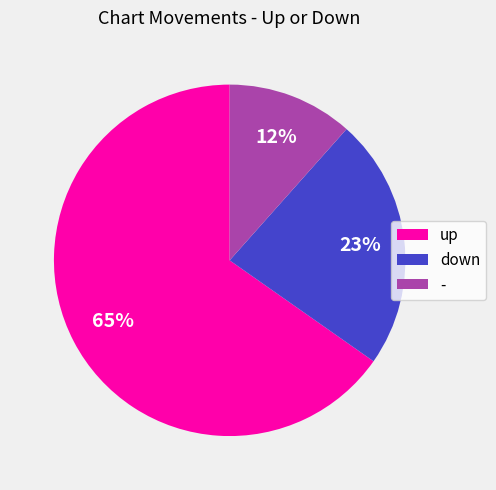

What is the ratio of the value at - to the value at up?

0.2